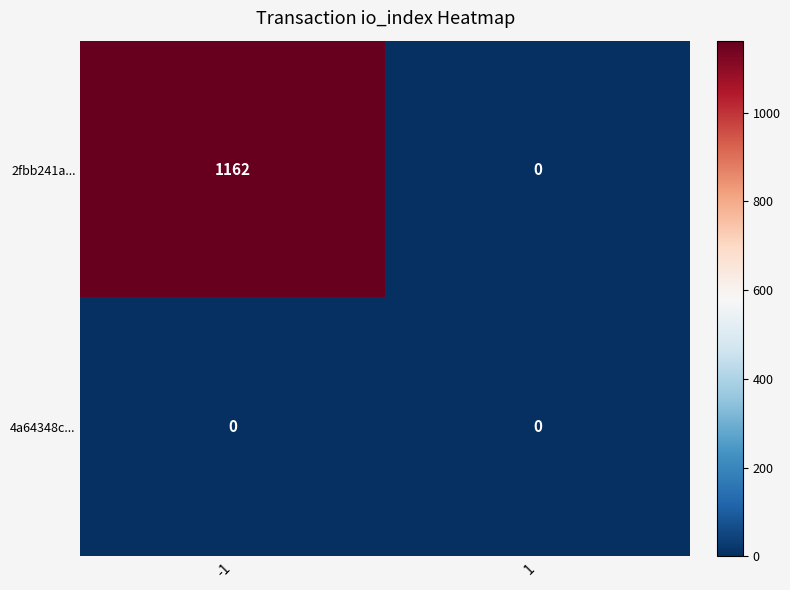

The 2fbb241a... series shows -466 at 1. True or false?

False